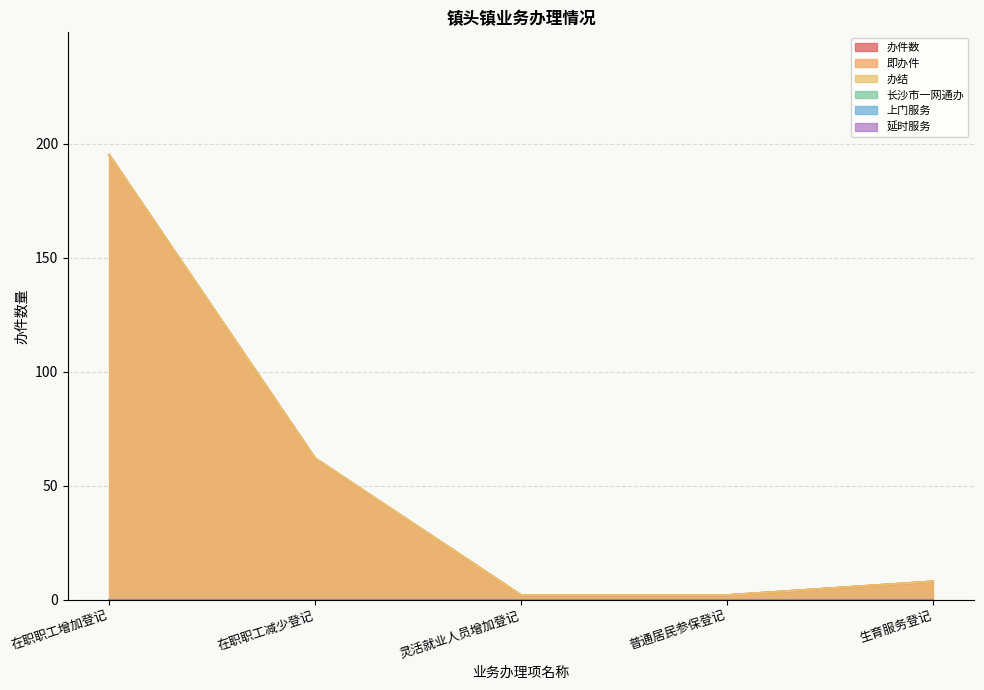

What is the label of the 4th point from the left?

普通居民参保登记